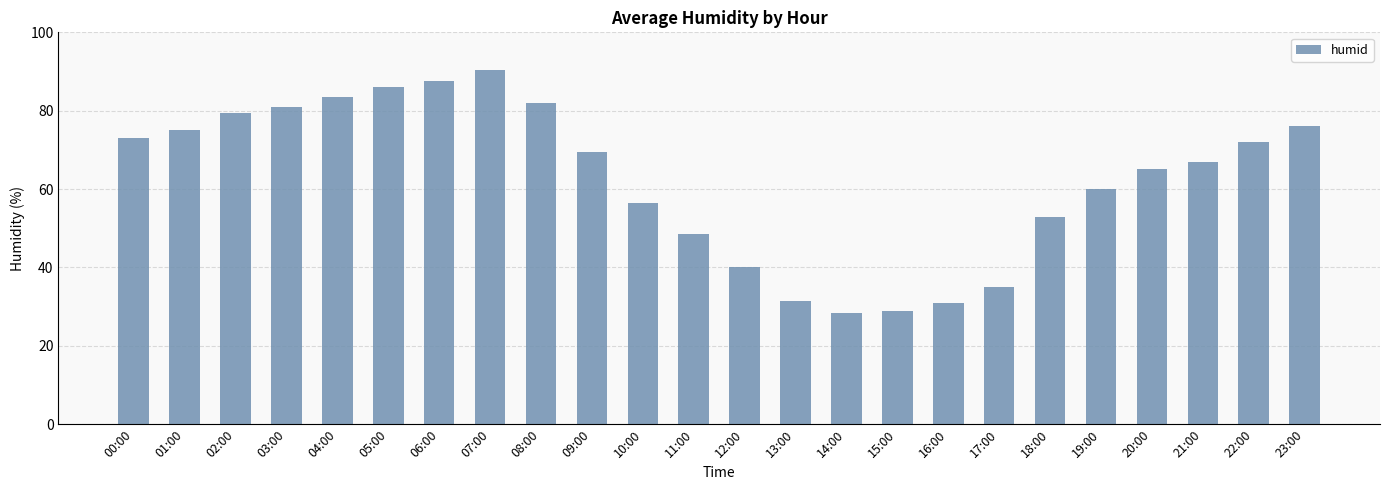

The chart shows a value of 49.8 at 08:00. True or false?

False